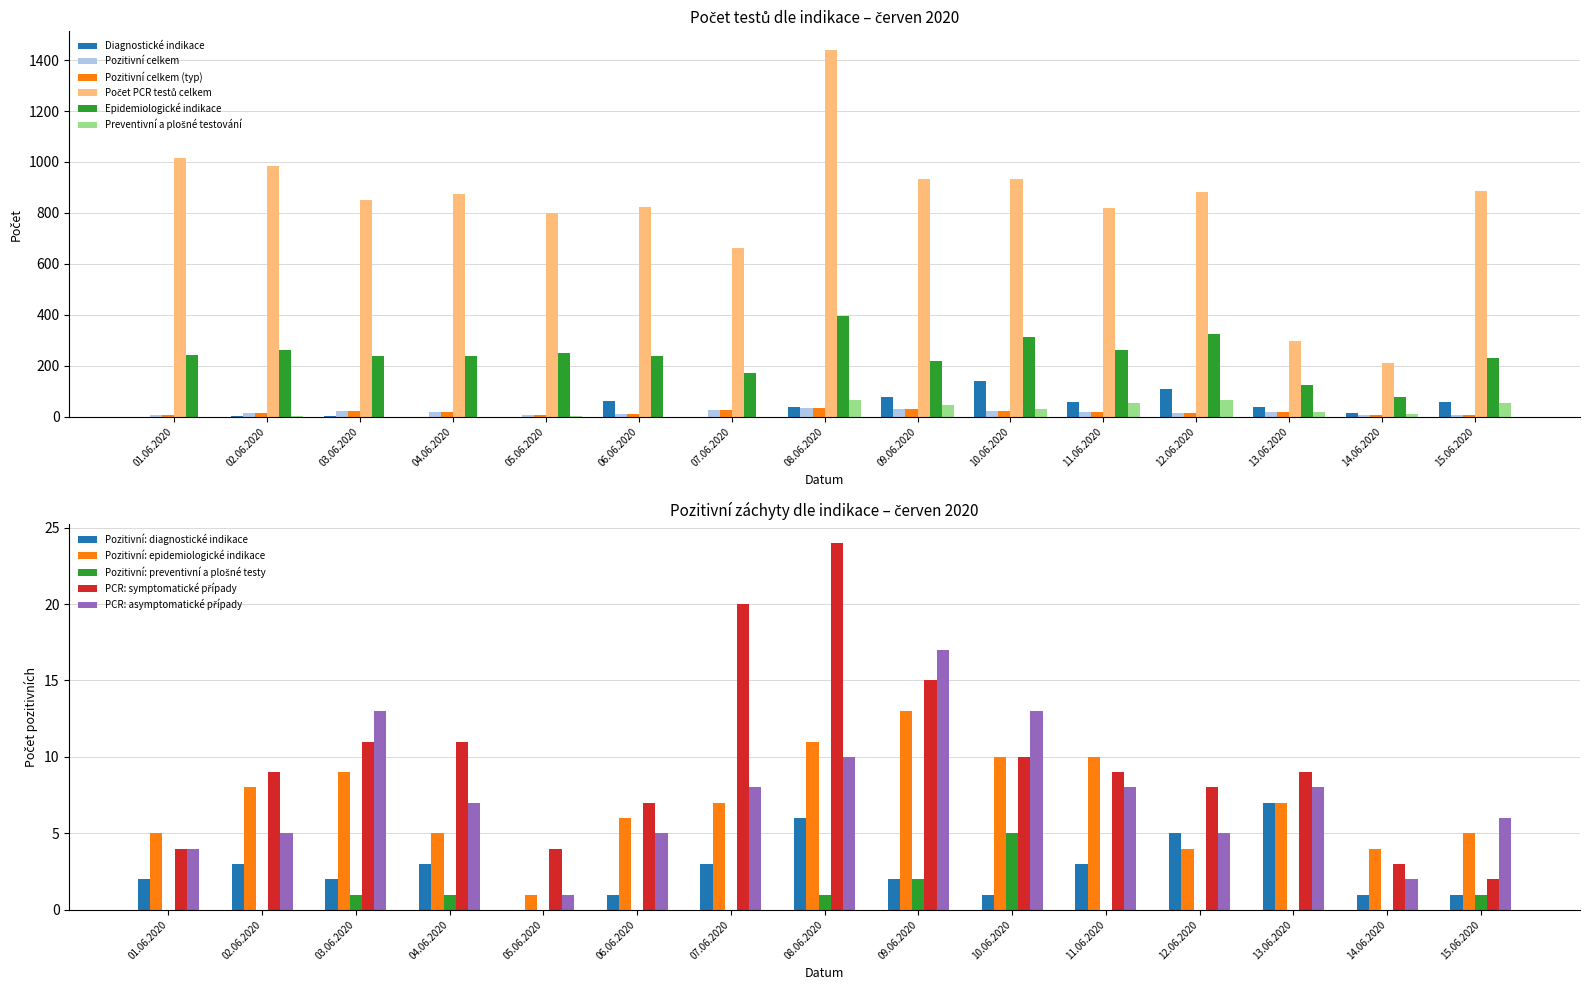

At which label is Počet PCR testů celkem closest to 826?

06.06.2020